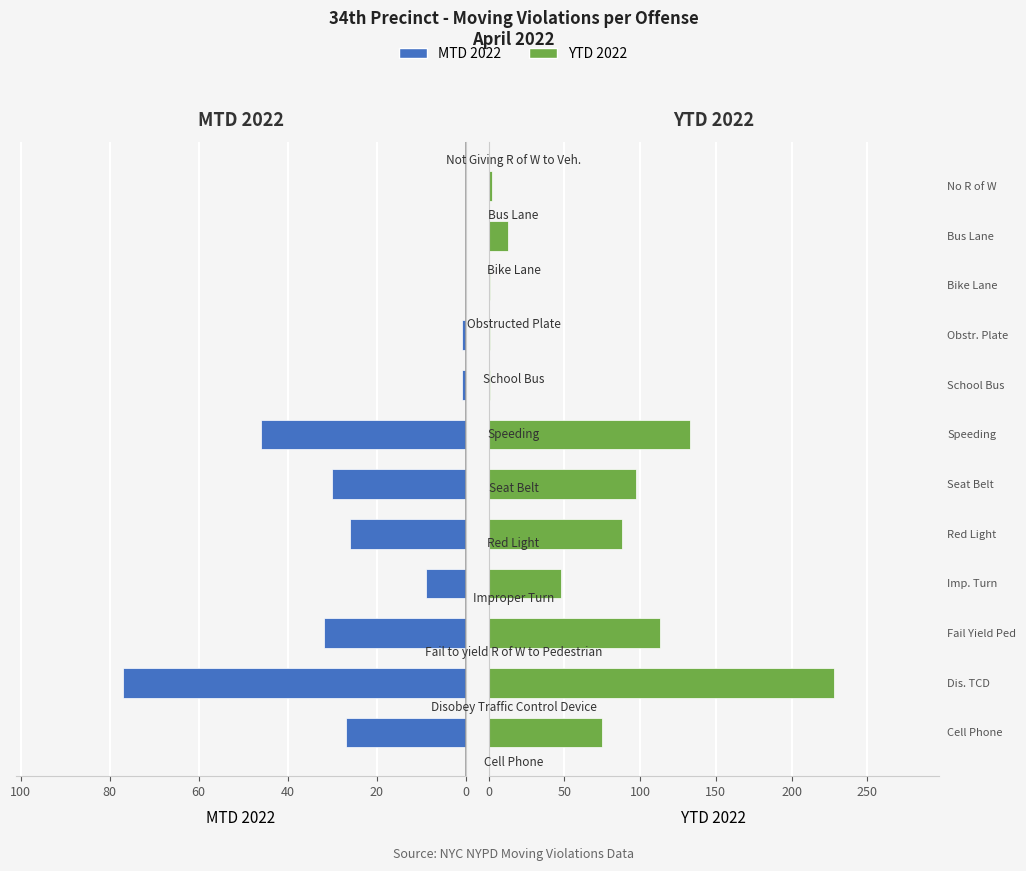

What is the maximum value shown in the chart?

228